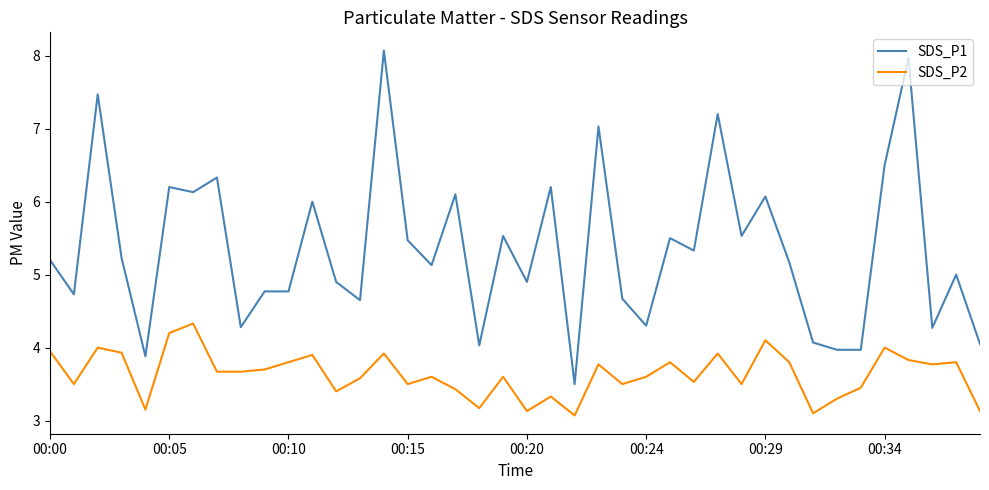

What is the highest value of the SDS_P1 series?

8.1